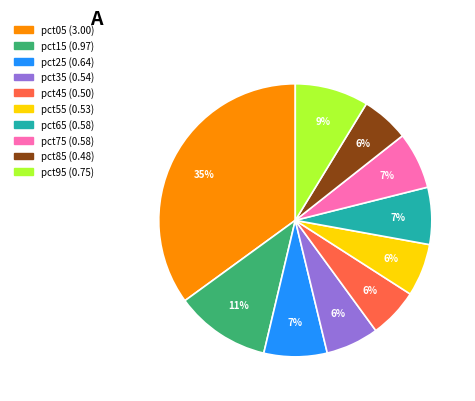

Does pct05 represent more than half of the total?

No